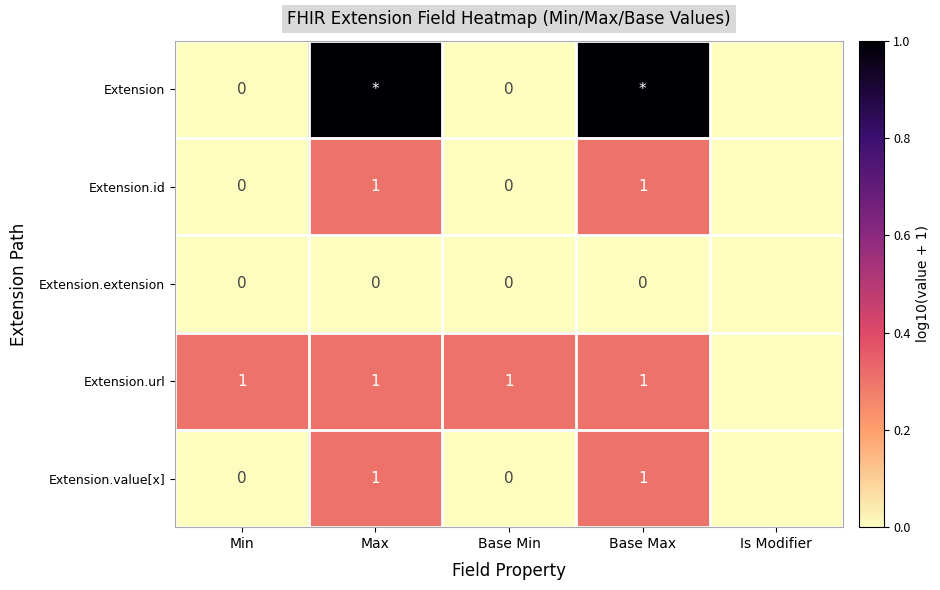

Is it true that Extension.url equals 1 at Min?

True